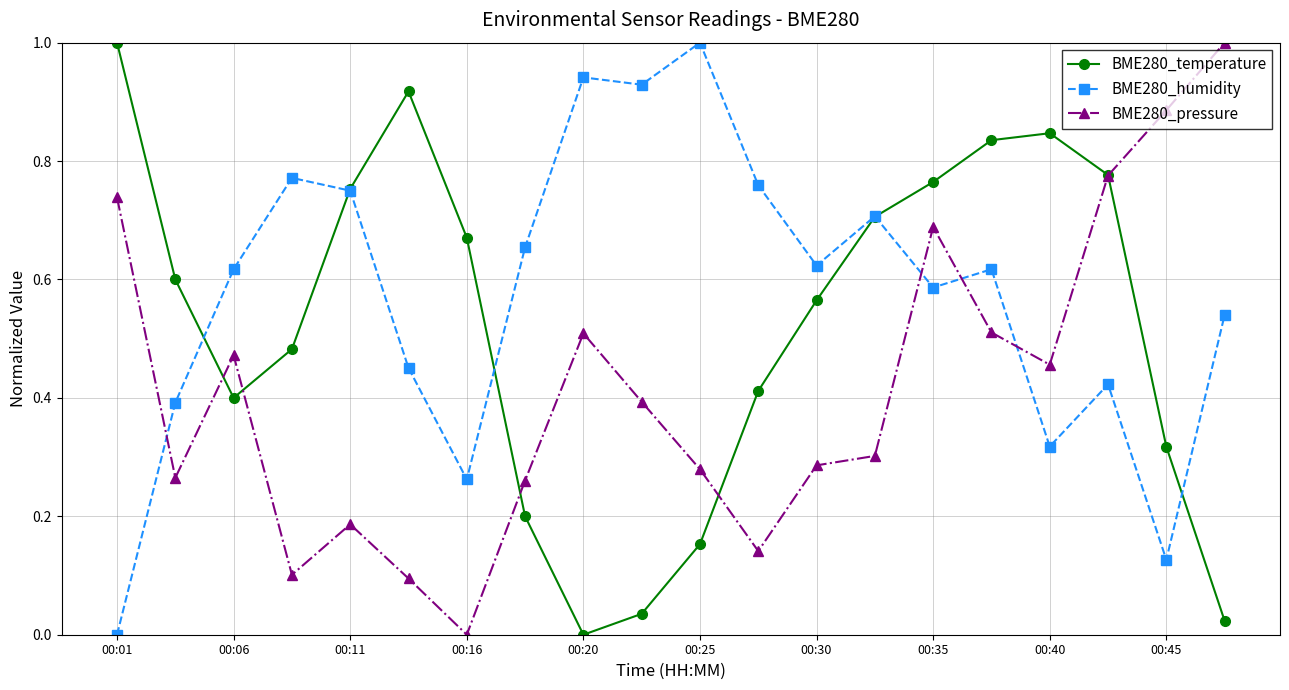

True or false: BME280_pressure and BME280_humidity intersect in this chart.

True